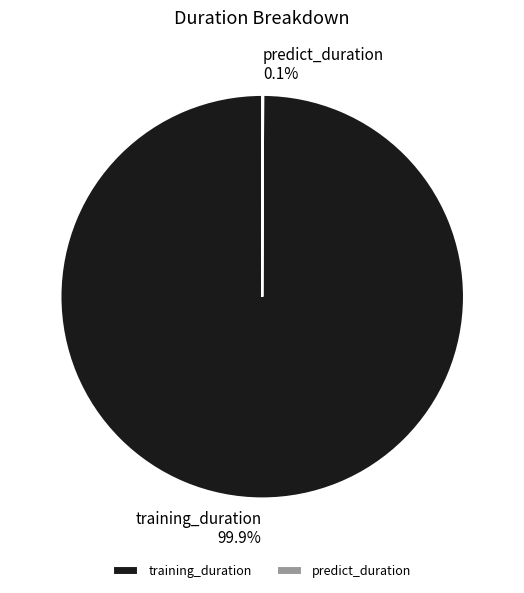

What percentage is NOT represented by training_duration?

0.1%